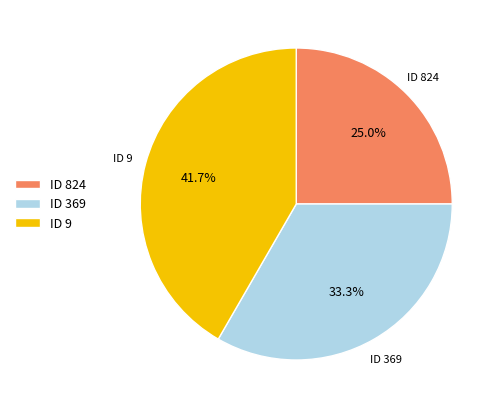

To the nearest percent, what is the average slice percentage?

33%